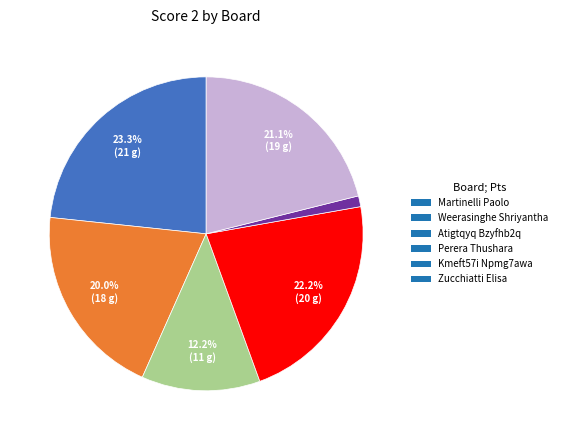

Between Perera Thushara and Martinelli Paolo, which is larger?

Martinelli Paolo